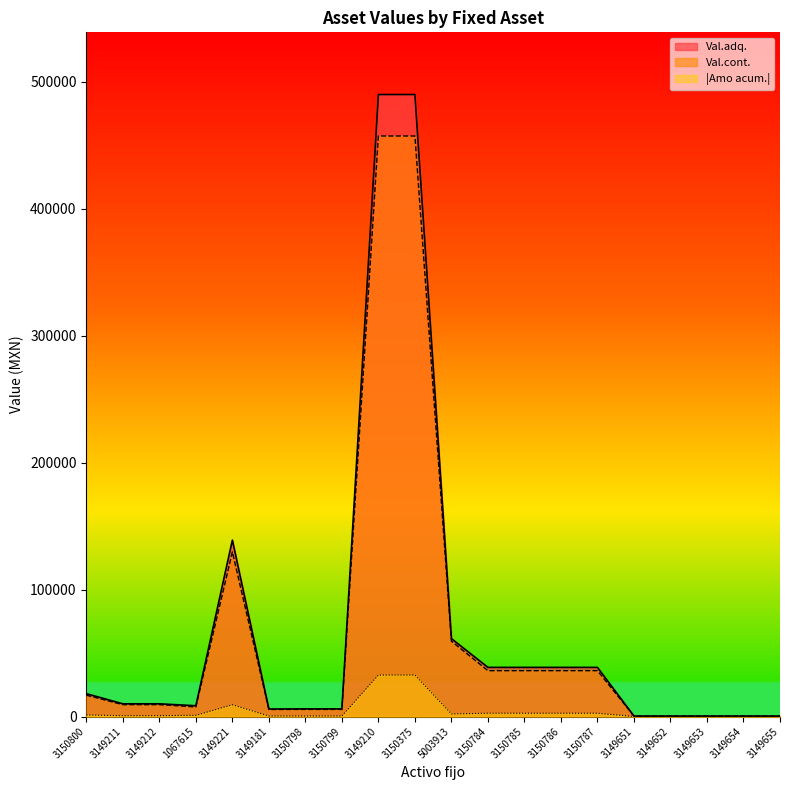

Rank the categories by Val.cont. value from lowest to highest.

3149651, 3149652, 3149653, 3149654, 3149655, 3149181, 3150798, 3150799, 1067615, 3149211, 3149212, 3150800, 3150784, 3150785, 3150786, 3150787, 5003913, 3149221, 3149210, 3150375